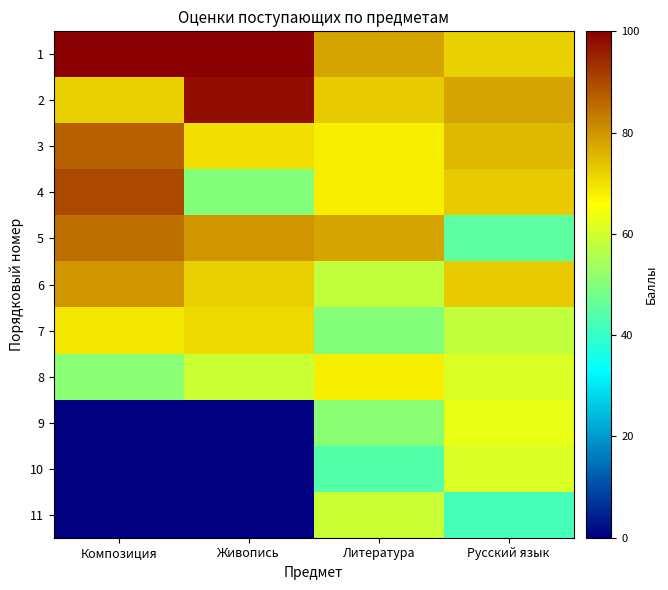

What is the greatest value displayed?

100